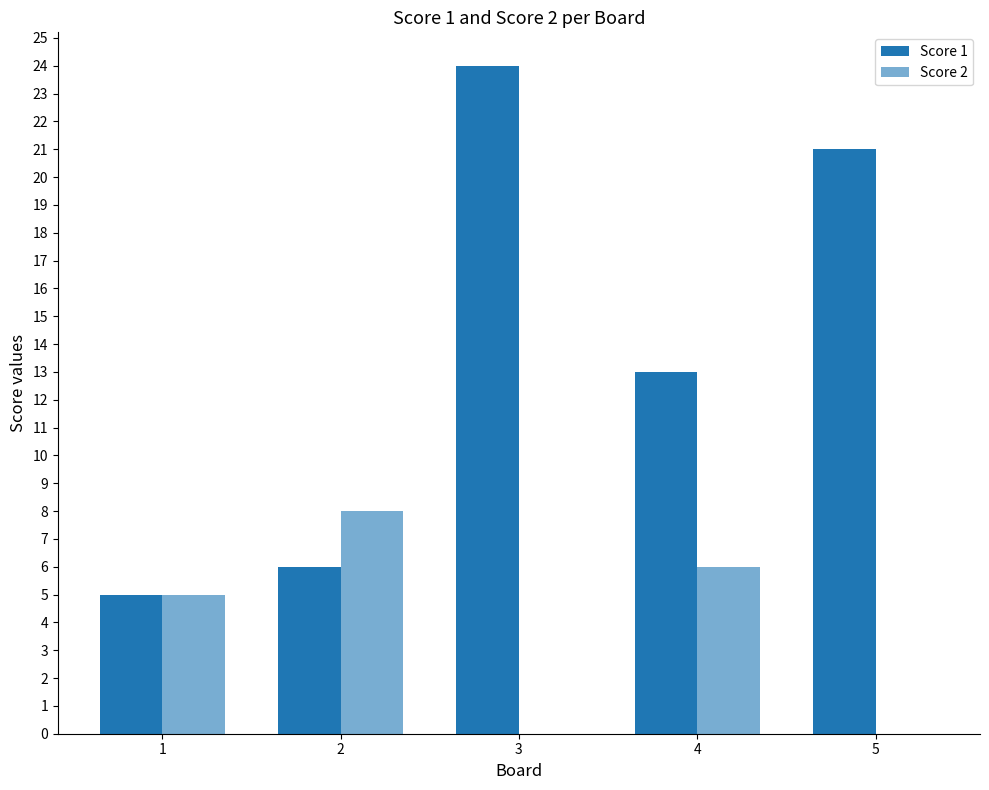

What is the difference between the maximum and minimum values in the Score 1 series?

19